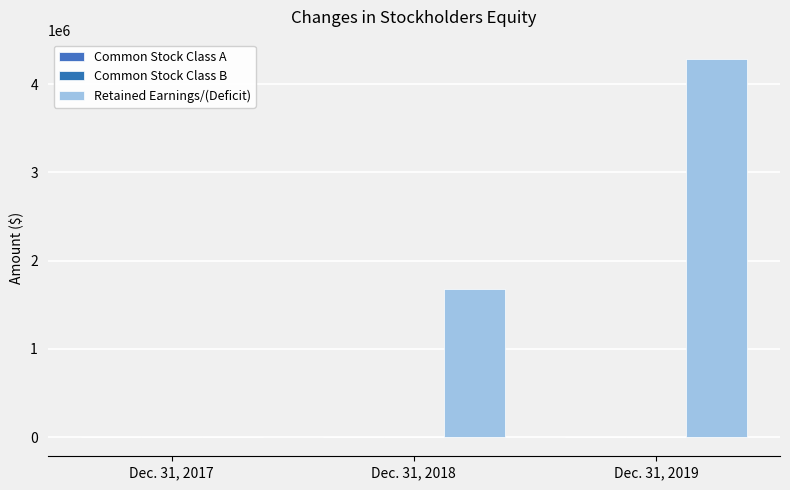

What is the value of the Retained Earnings/(Deficit) bar at the 1st from the left?

-2784